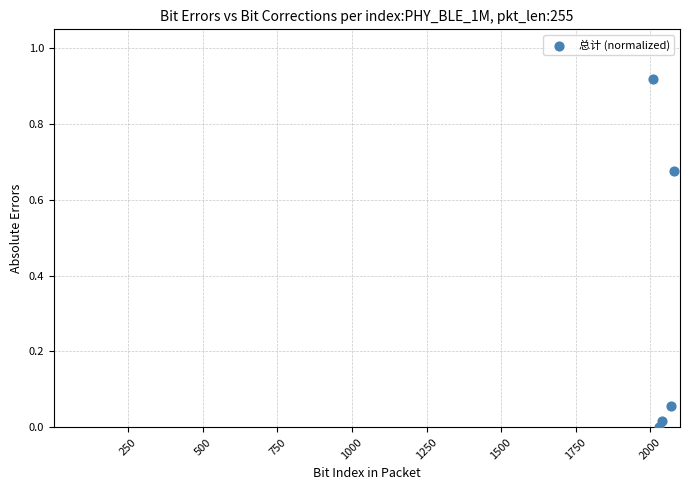

What is the average X value?

2046.0